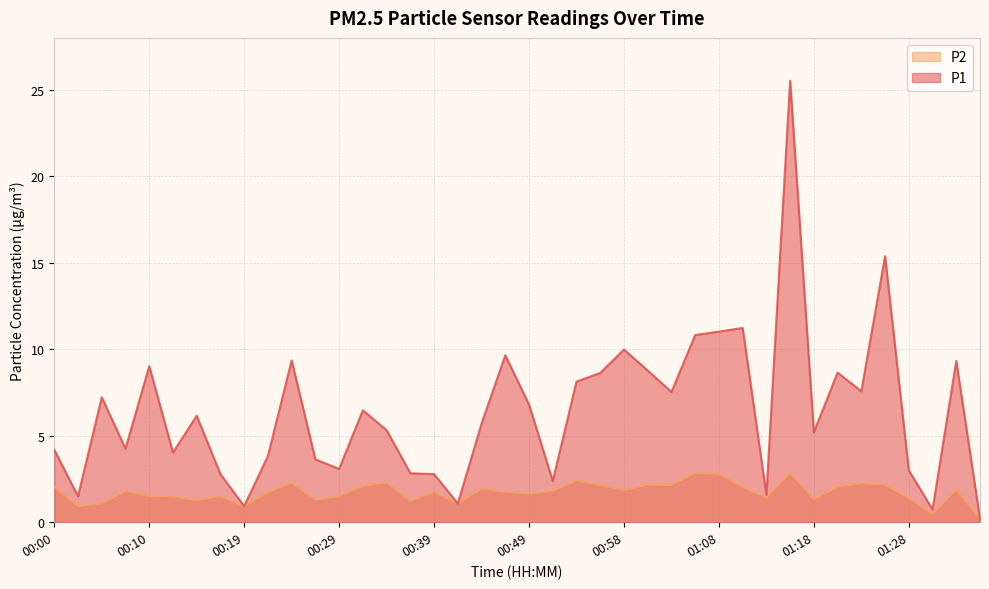

What is the sum of the P2 values at 00:24 and 00:58?

4.1